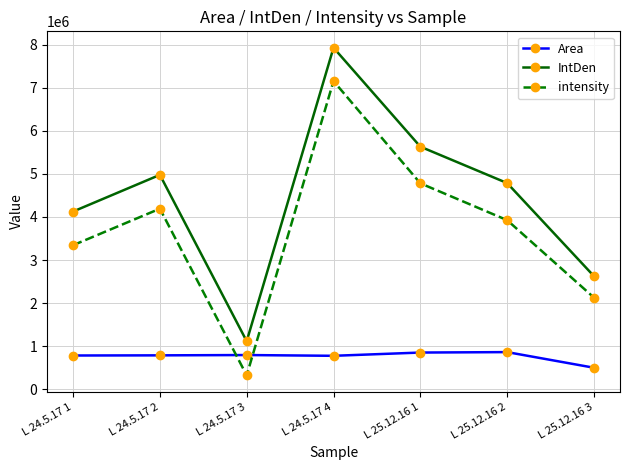

Is this an area chart (filled region under the line)?

No